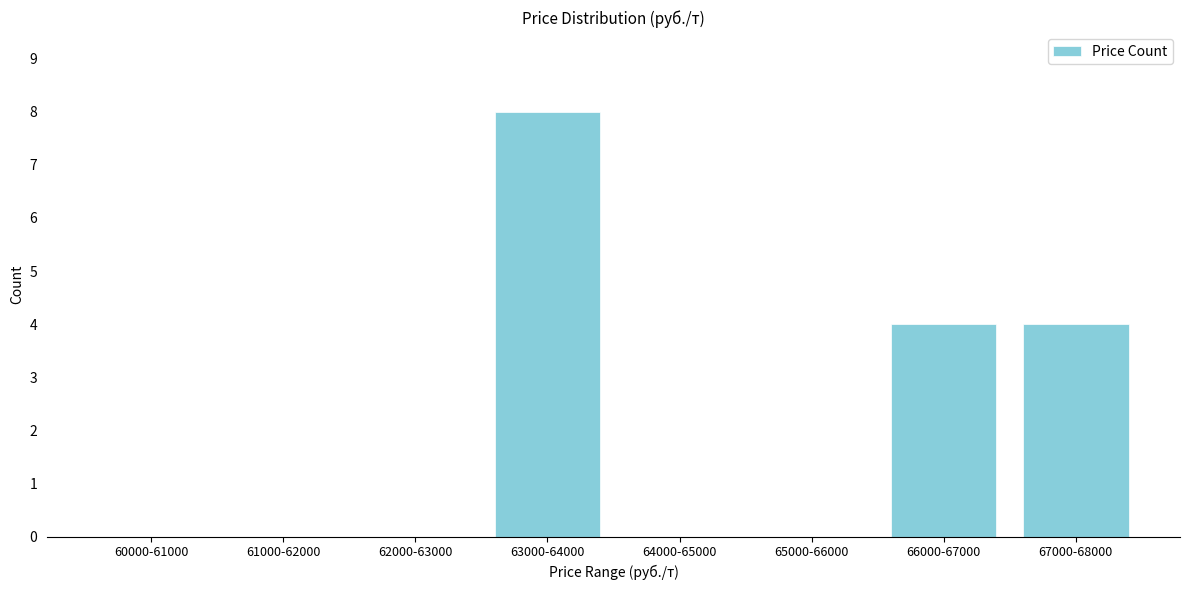

Reading right to left, what are all the values shown in this chart?

67000-68000=4	66000-67000=4	65000-66000=0	64000-65000=0	63000-64000=8	62000-63000=0	61000-62000=0	60000-61000=0